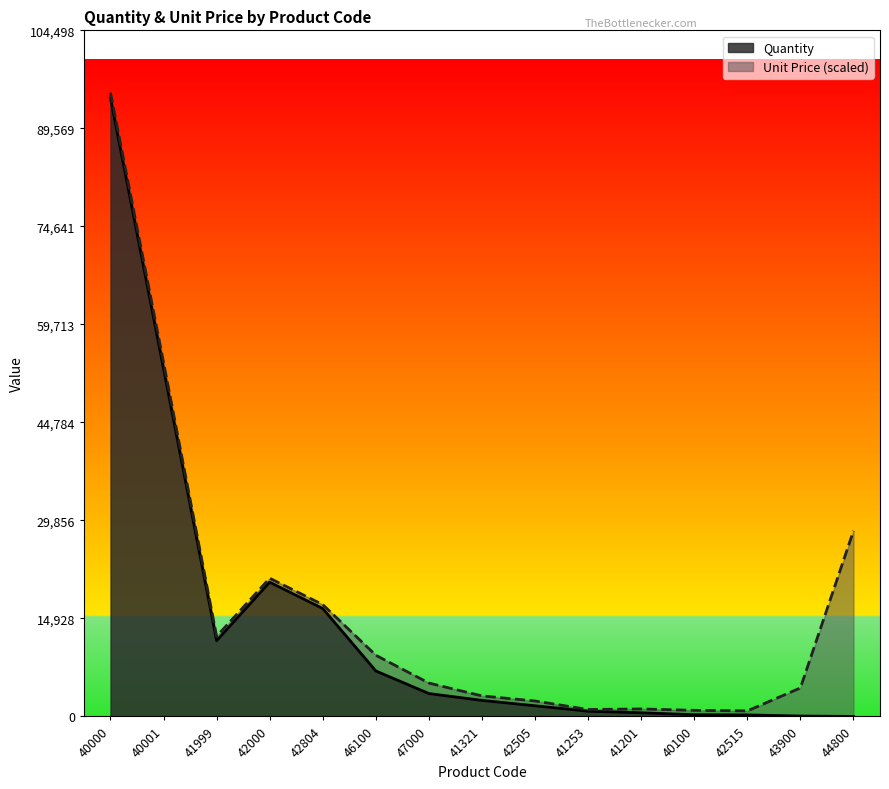

The chart shows a value of 5155 at 47000. True or false?

False